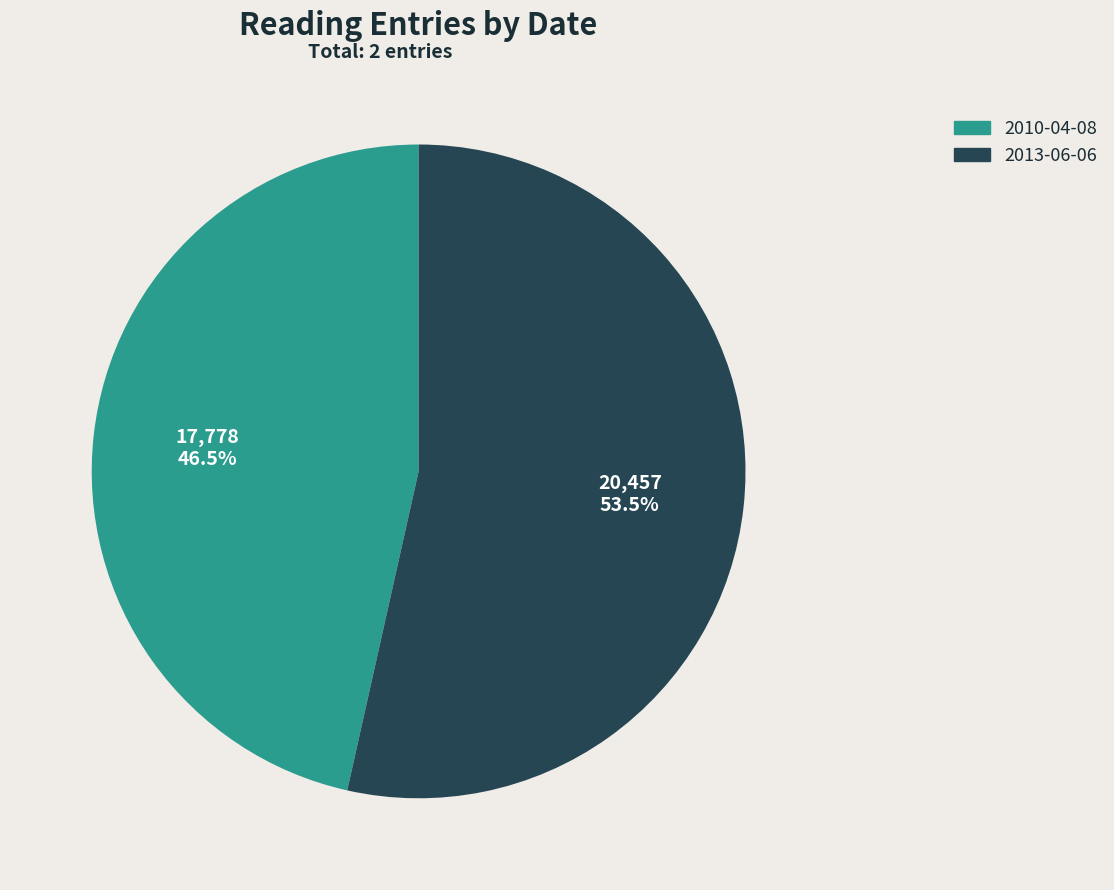

Approximately how many times larger is the value at 2013-06-06 compared to 2010-04-08?

1.2